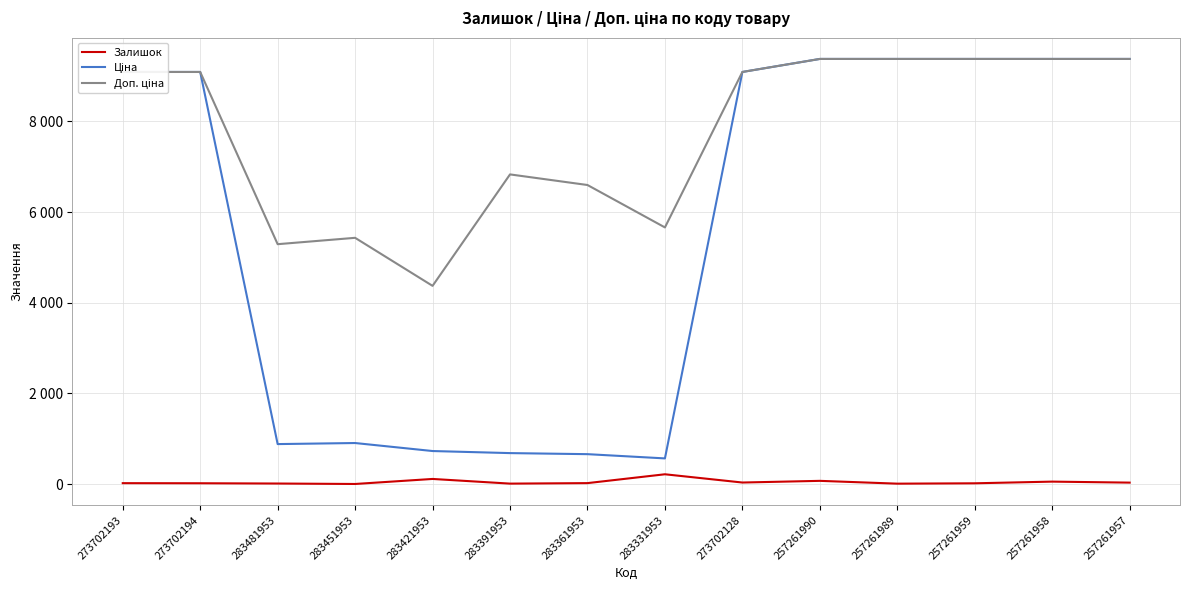

What is the difference between the second highest and second lowest values in the Доп. ціна series?

4087.0